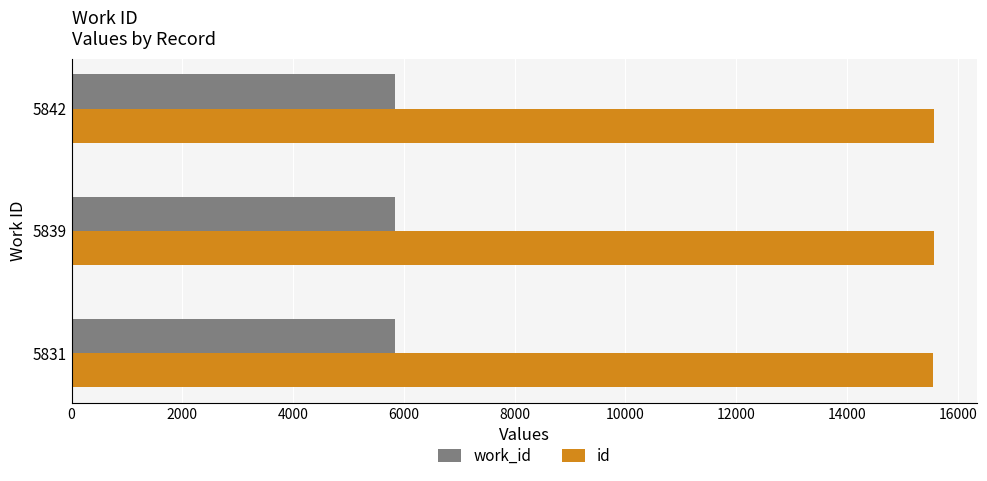

List the series in order of their peak value, highest first.

id, work_id